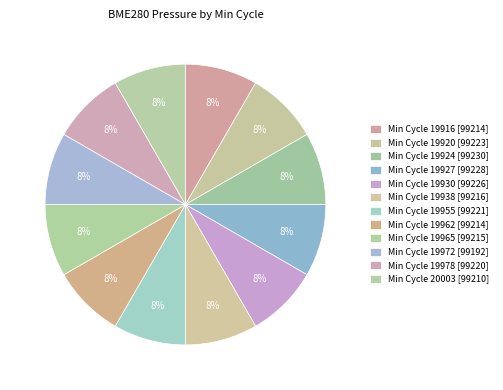

How many segments does this pie chart have?

12